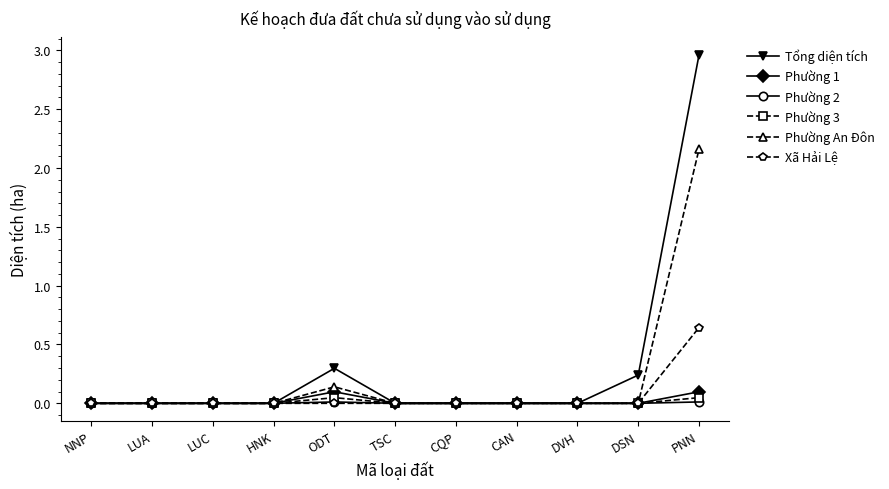

At how many categories does at least one series exceed 2?

1